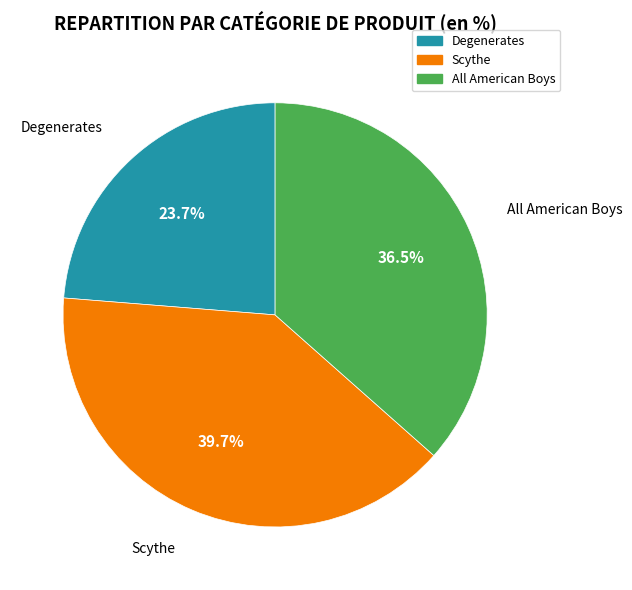

Count the number of slices in the pie.

3